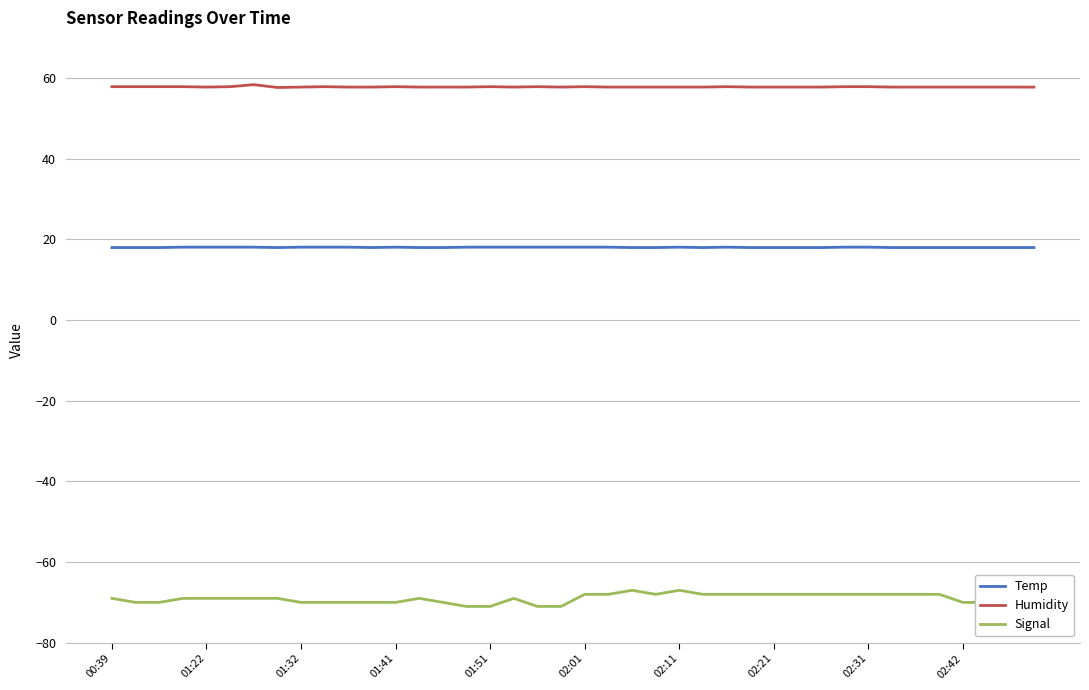

Which series has the largest total across all categories?

Humidity